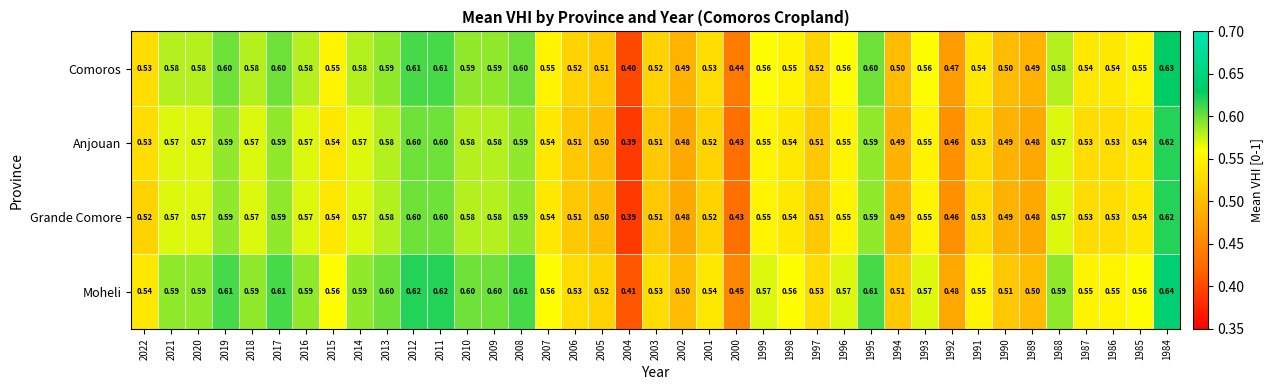

Is the value of Grande Comore at 2012 greater than the value of Comoros at 2012?

No